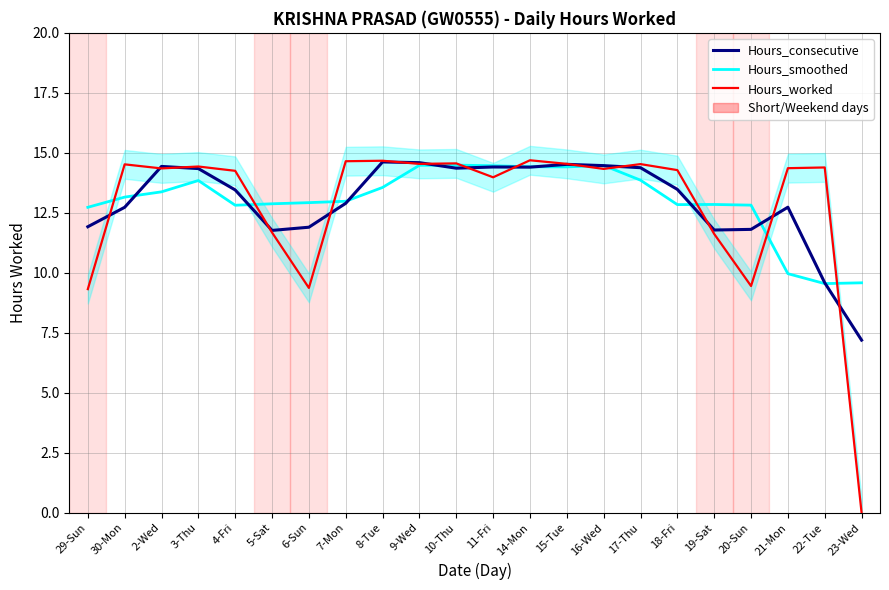

True or false: Hours_worked and Hours_consecutive cross at least once.

True